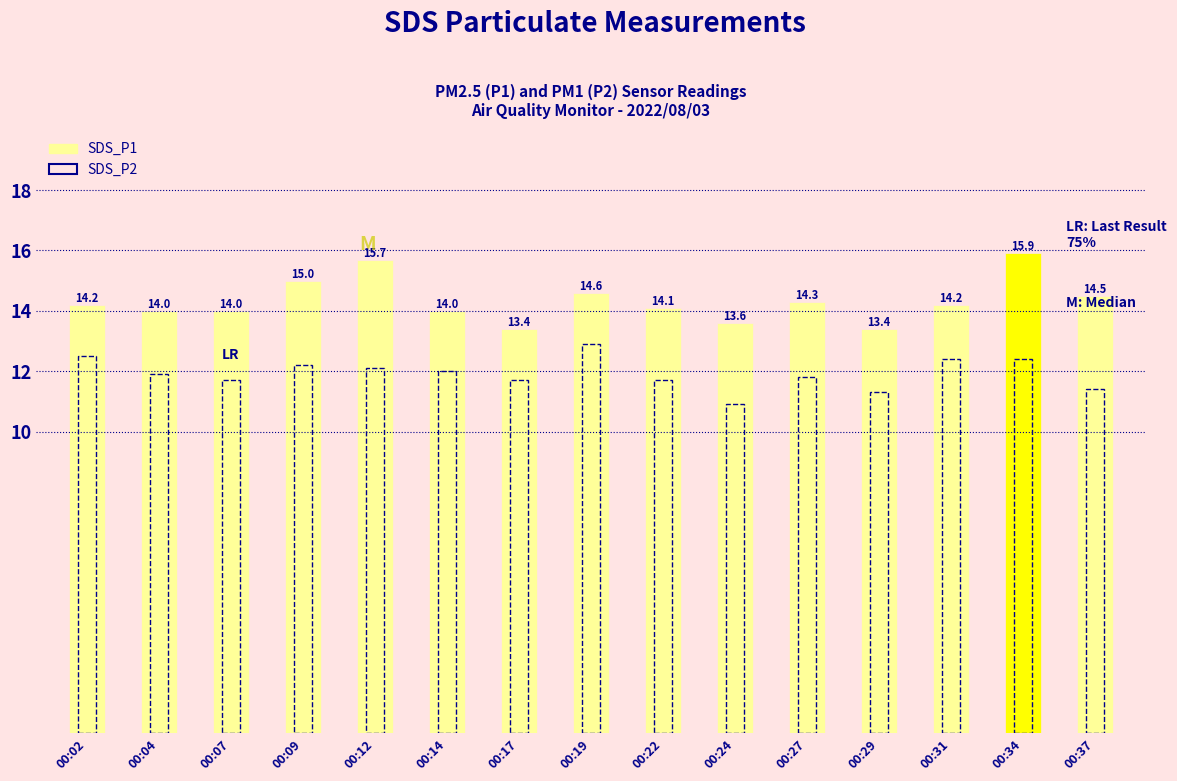

Rank the categories by SDS_P2 value from highest to lowest.

00:19, 00:02, 00:31, 00:34, 00:09, 00:12, 00:14, 00:04, 00:27, 00:07, 00:17, 00:22, 00:37, 00:29, 00:24